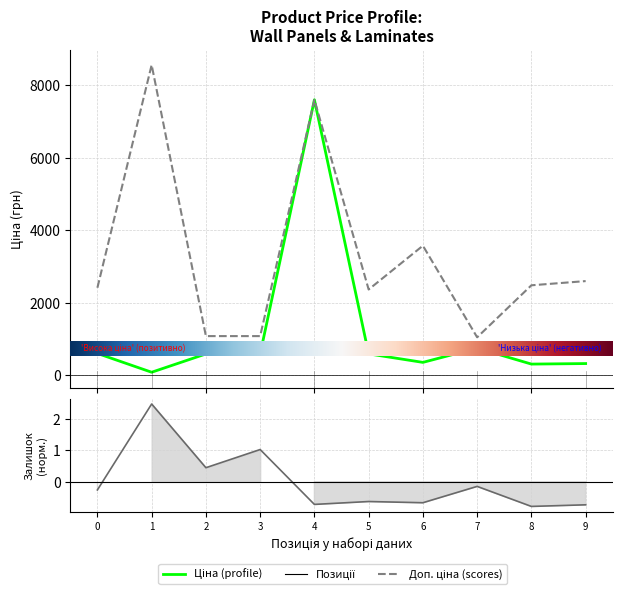

True or false: Залишок has a value of -0.1 at 7.

False